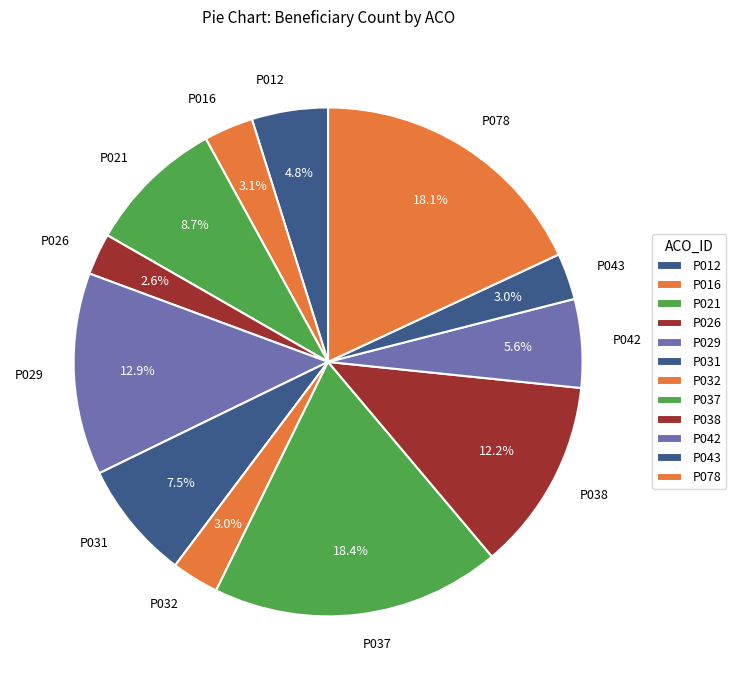

Does P032 represent more than half of the total?

No